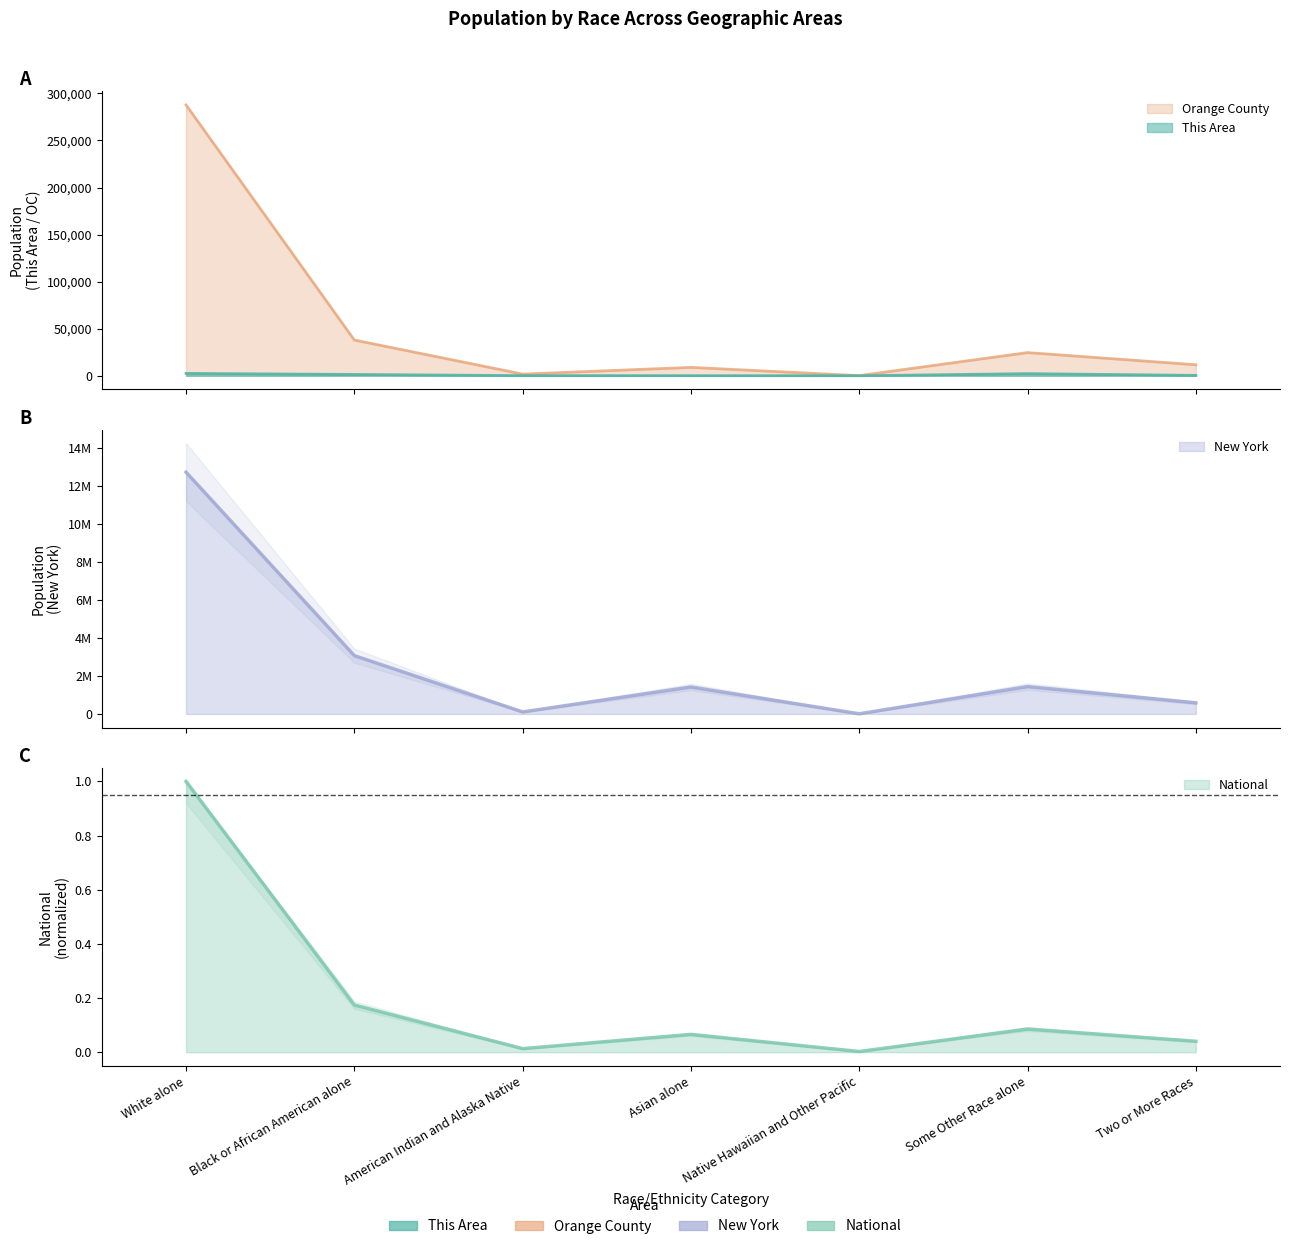

What is the difference between the New York values at Black or African American alone and Some Other Race alone?

1632237.0